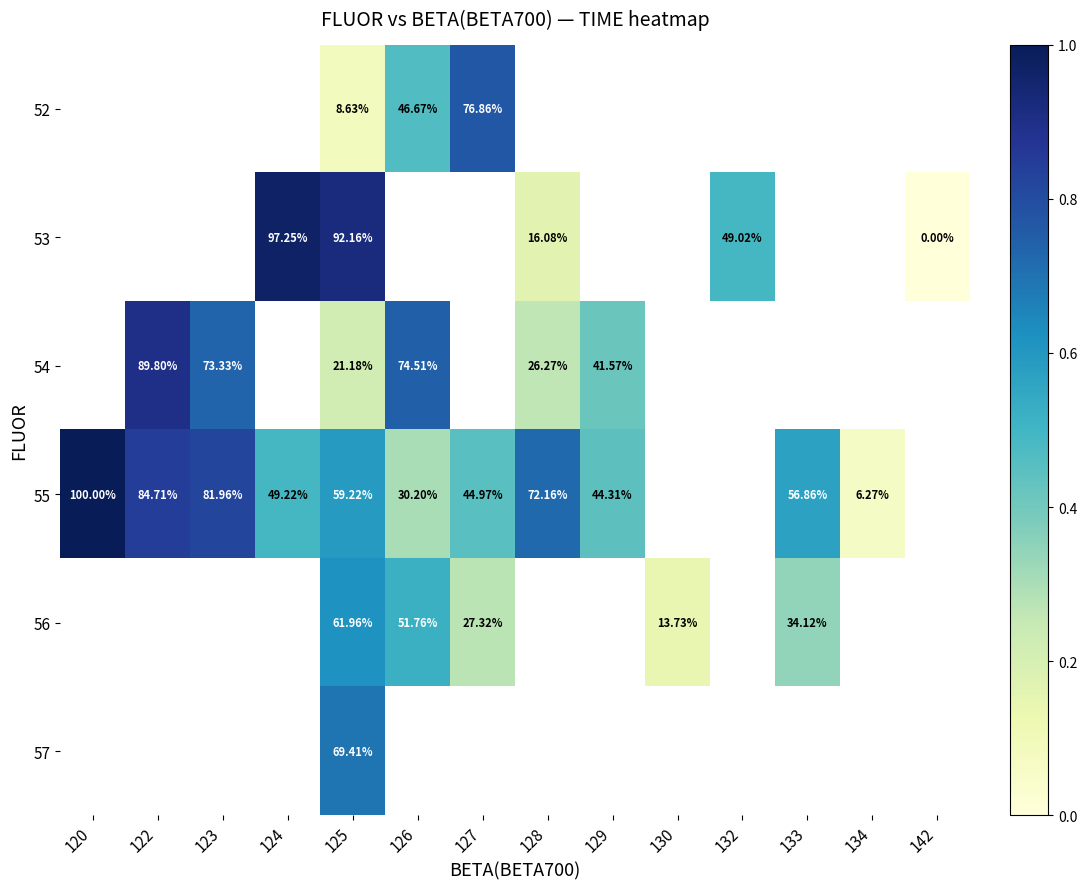

True or false: 55 has a value of 1.5 at 123.

False